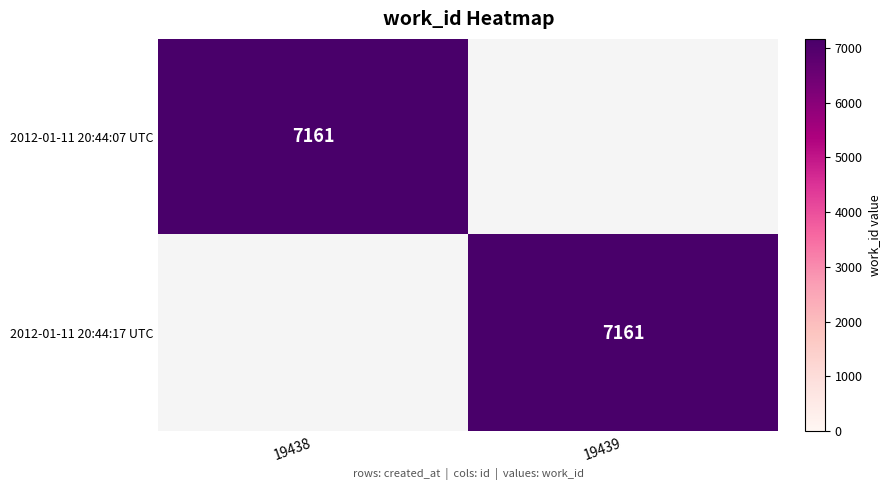

What is the greatest value displayed?

7161